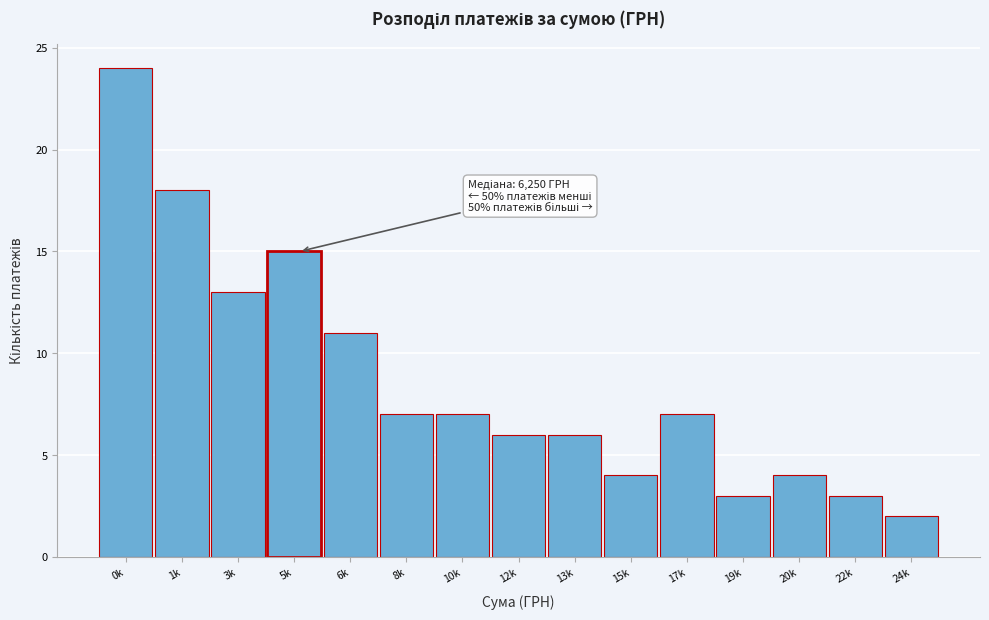

Reading left to right, list all the values displayed in this chart.

24	18	13	15	11	7	7	6	6	4	7	3	4	3	2